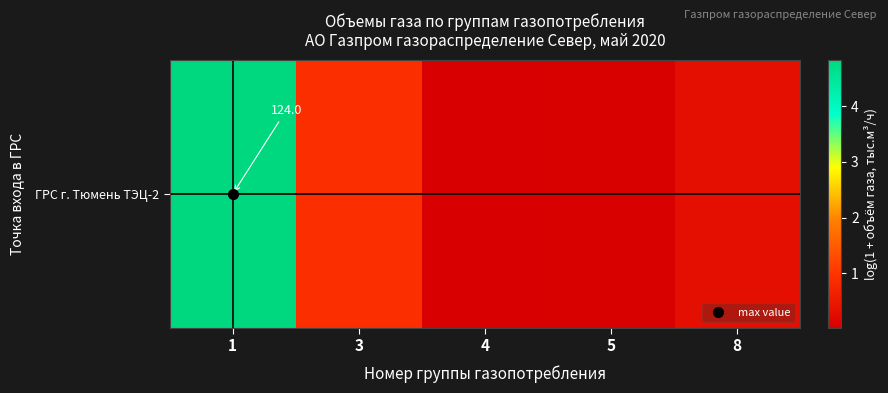

True or false: the data shows 0.3 at 8.

True